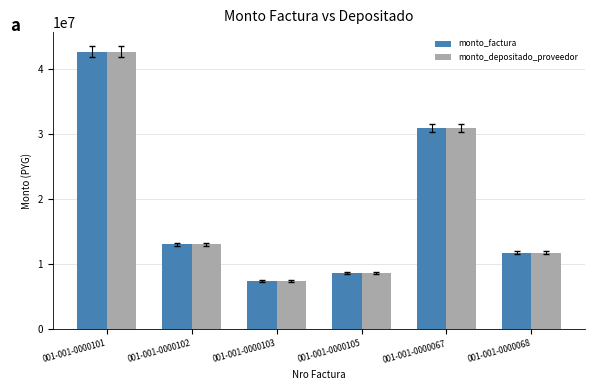

Does the chart contain any negative values?

No